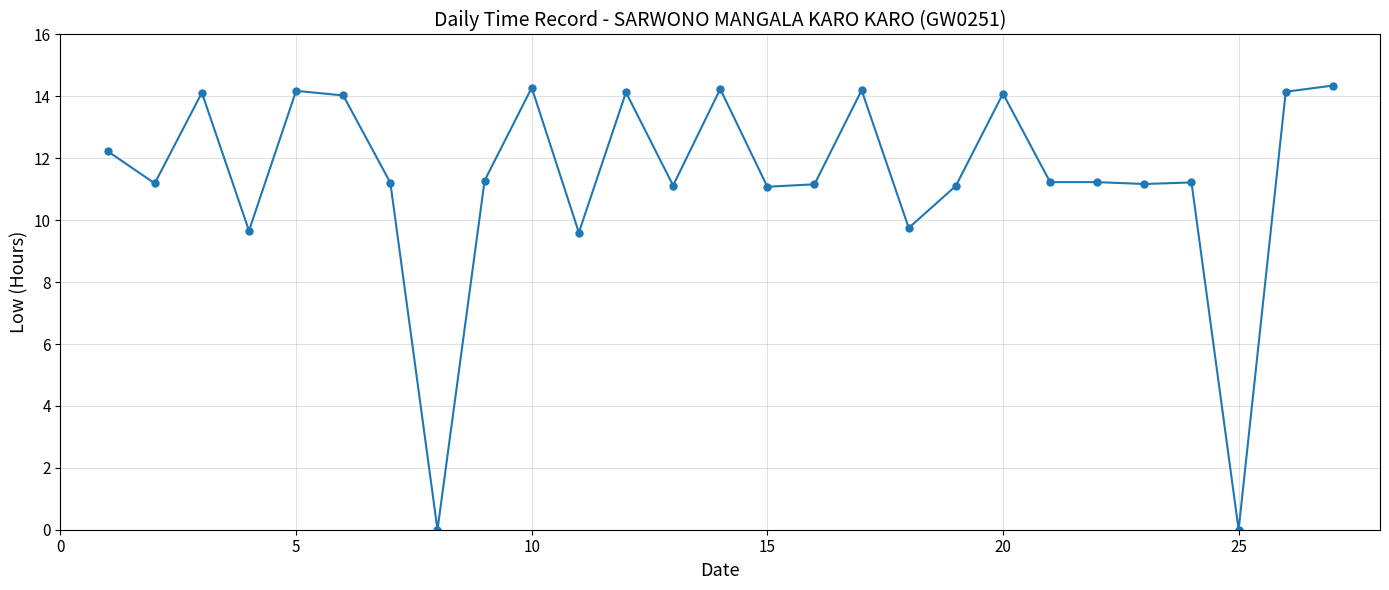

Does the chart display data point markers on the line(s)?

Yes